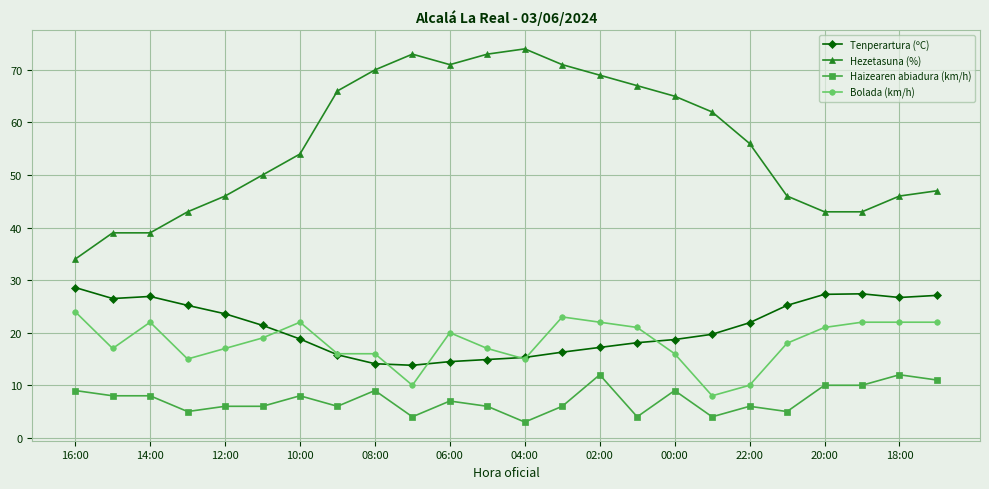

What is the sum of all Bolada (km/h) values?

435.0